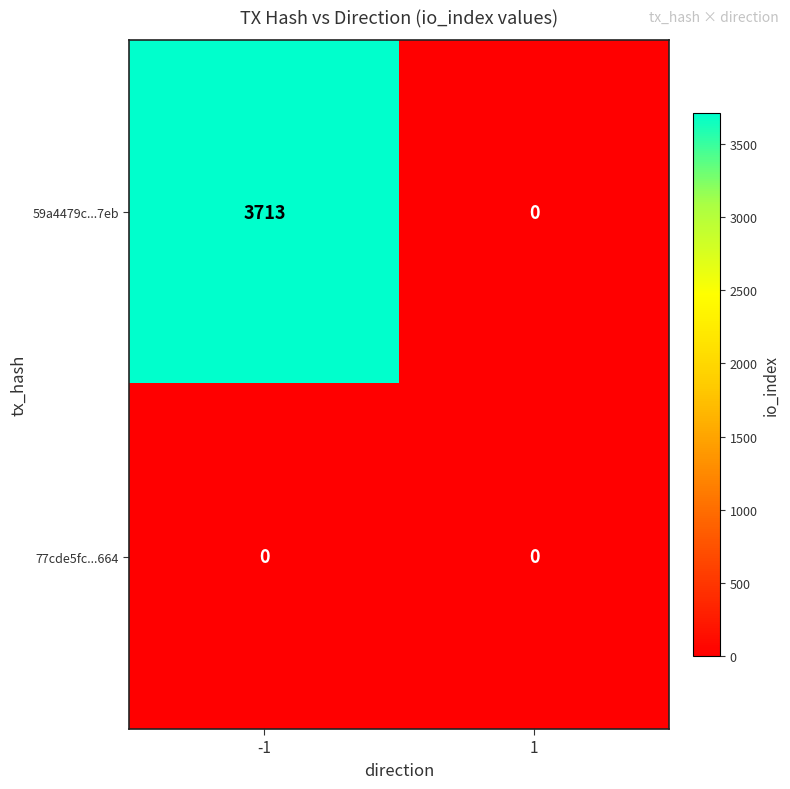

Which series has the largest total across all categories?

59a4479c...7eb